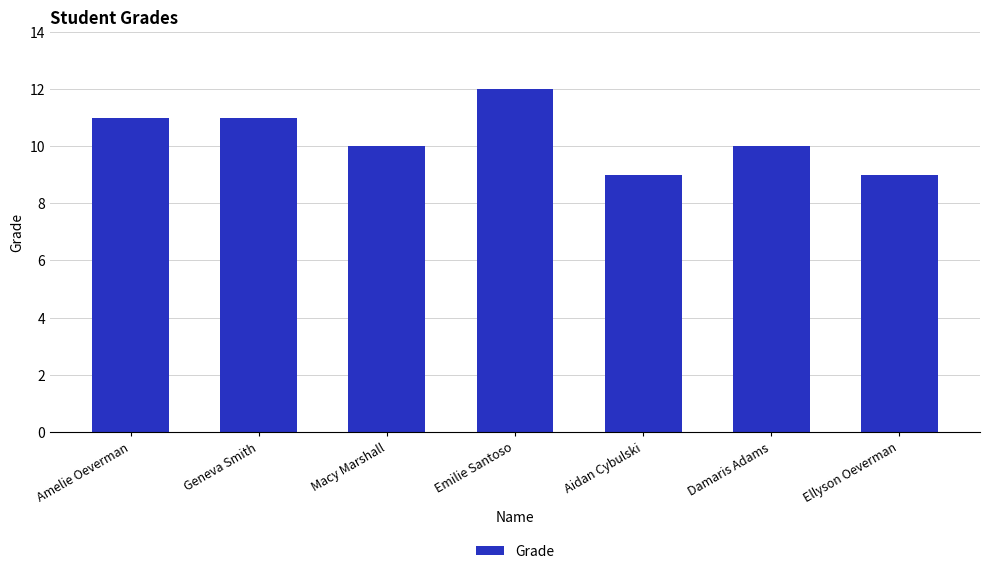

Which has a higher value, Macy Marshall or Ellyson Oeverman?

Macy Marshall